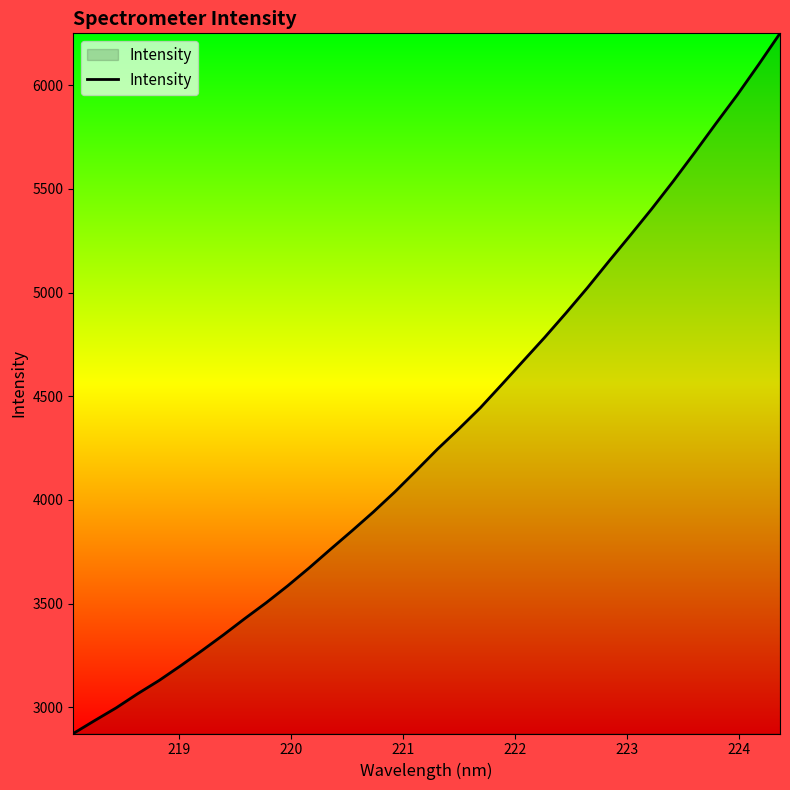

What is the difference between the maximum and minimum values?

3375.5